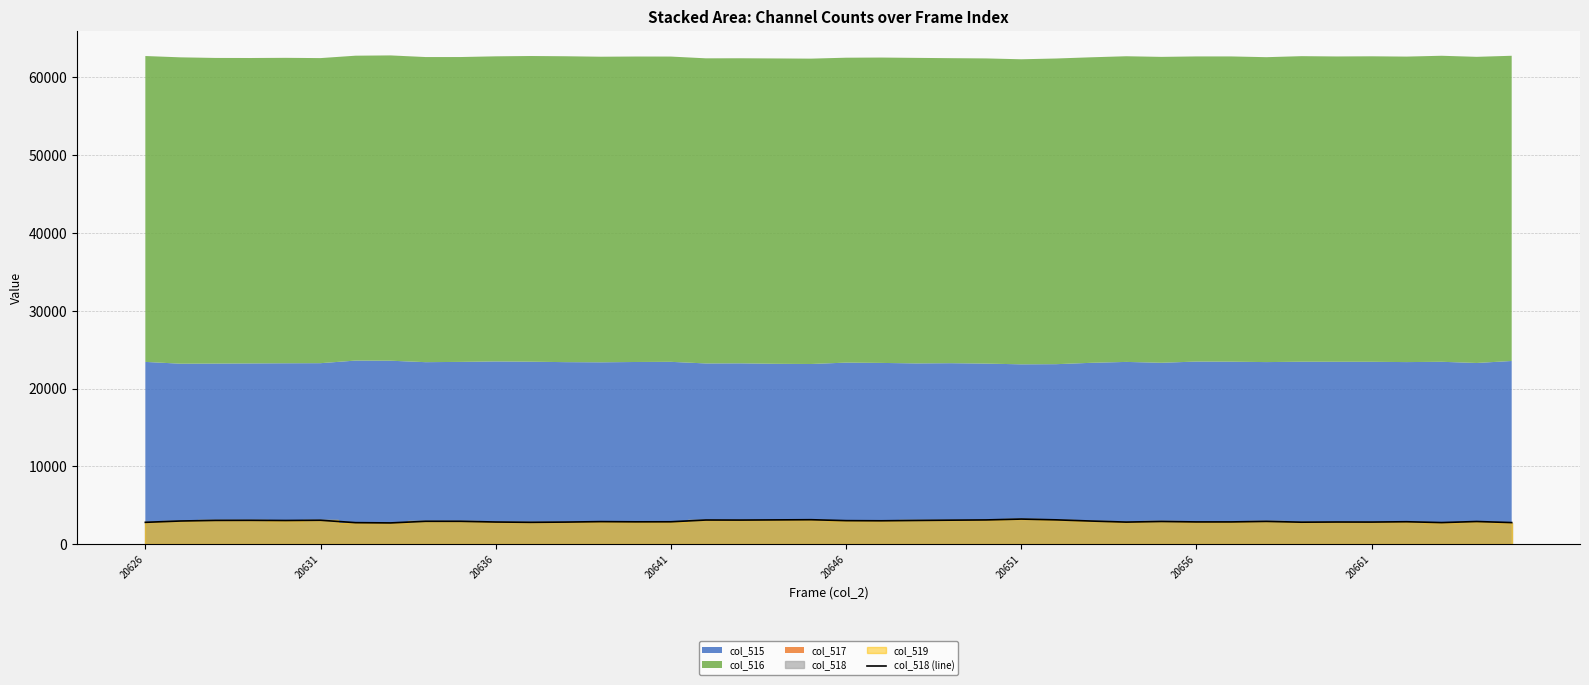

Is it true that col_518 (line) equals 2809 at 20626?

True